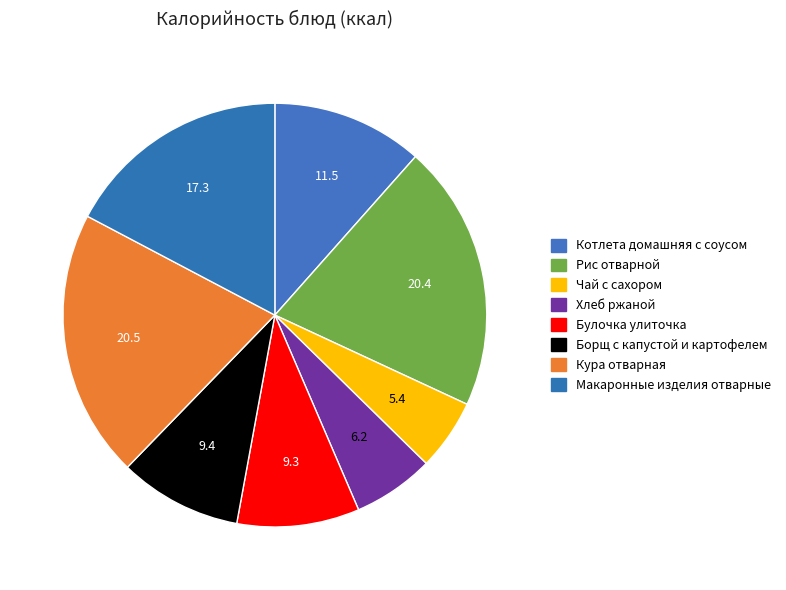

True or false: Кура отварная accounts for 15% of the total.

False